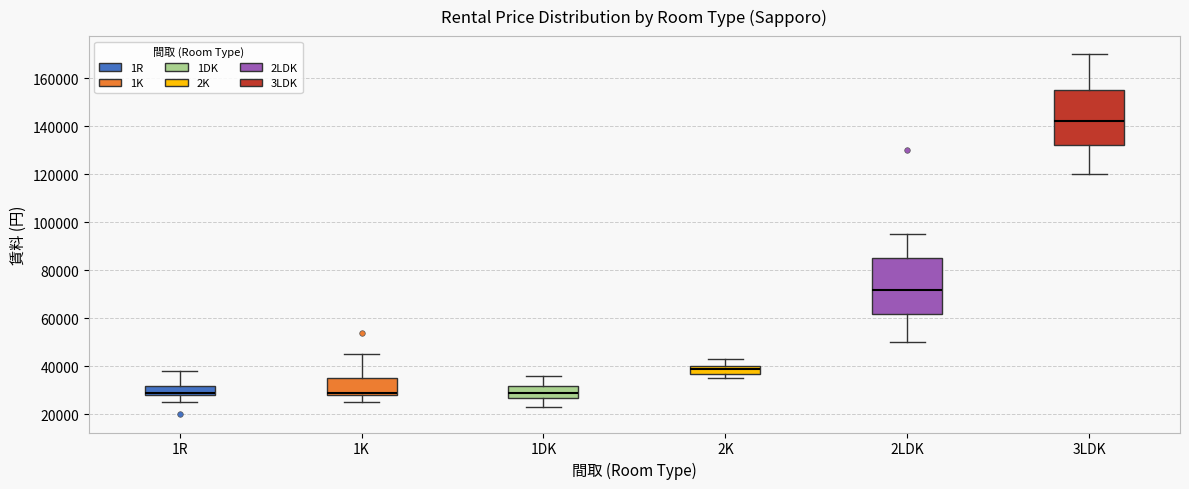

Reading left to right, read every box against the y-axis: the position of its median line, the range the box covers, and the ends of its whiskers. The values are not printed on the chart, so give them approximately, as read against the axis.

1R: median 30000, box 28000 to 32000, whiskers 26000 to 38000
1K: median 30000, box 28000 to 36000, whiskers 26000 to 46000
1DK: median 30000, box 28000 to 32000, whiskers 24000 to 36000
2K: median 40000 (just below the box's upper edge), box 38000 to 40000, whiskers 36000 to 44000
2LDK: median 72000, box 62000 to 86000, whiskers 50000 to 96000
3LDK: median 142000, box 132000 to 156000, whiskers 120000 to 170000